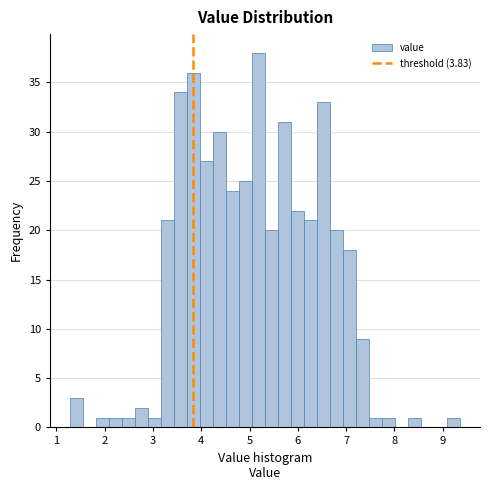

Around what value on the x-axis is the tallest bar? Give the approximate position of its centre, as read against the axis.

5.2